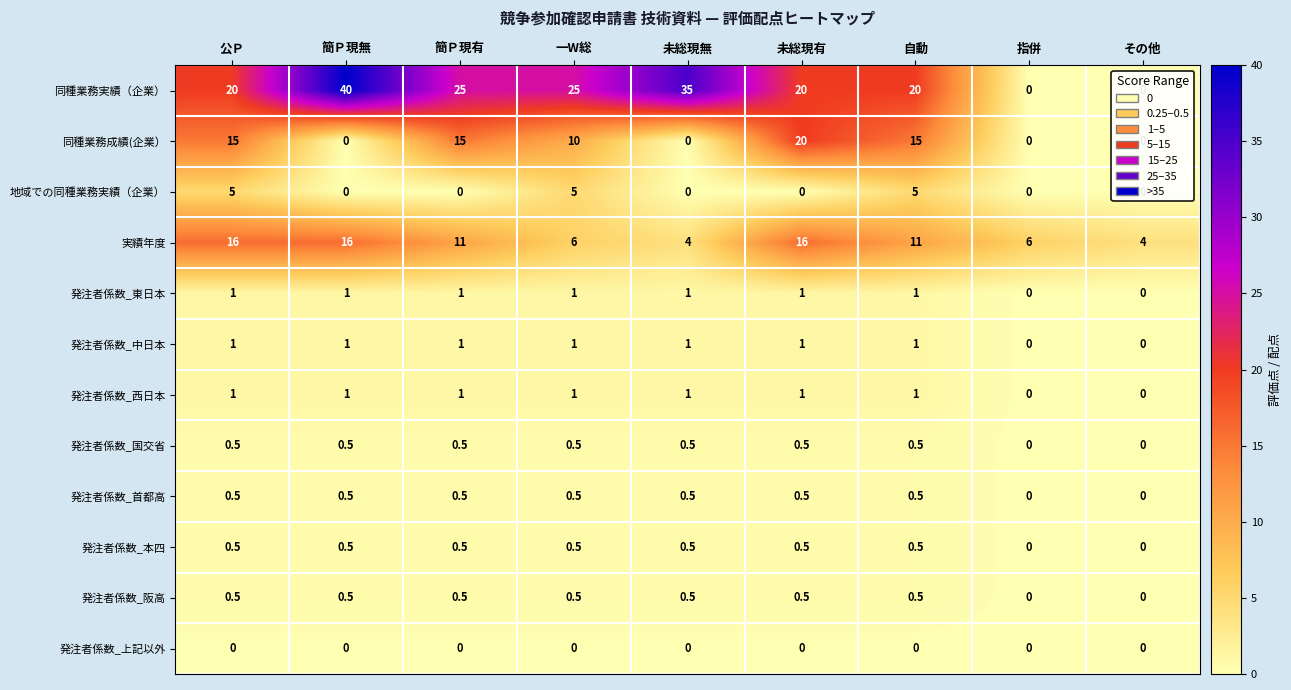

Between 未総現無 and その他, which series saw the biggest shift?

同種業務実績（企業）